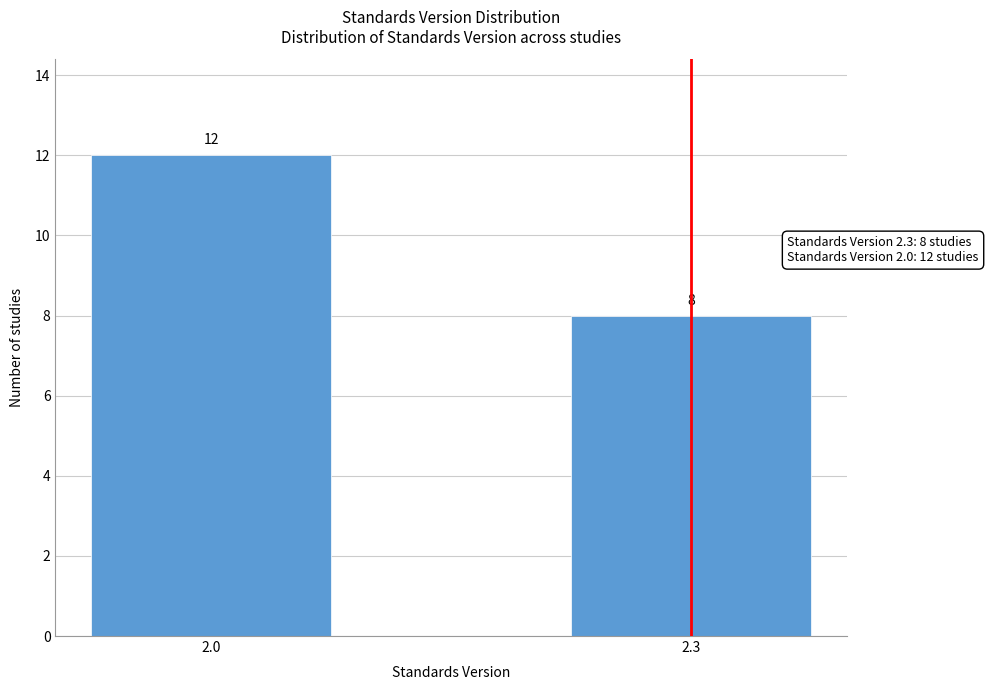

Reading right to left, what are all the values shown in this chart?

2.3=8	2.0=12